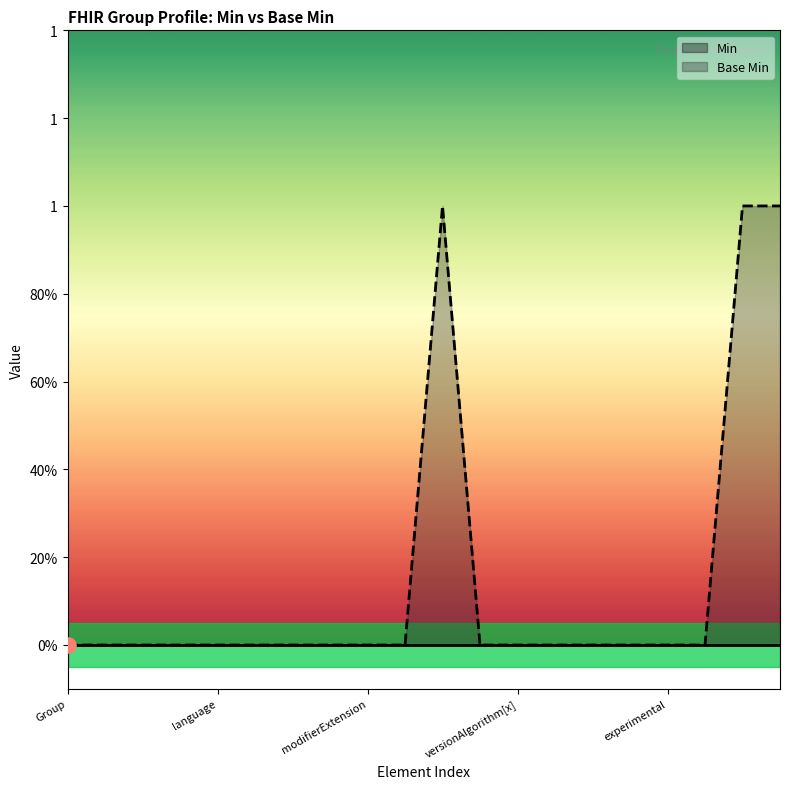

Between Group.membership and Group.characteristic.code, which is larger?

Group.membership